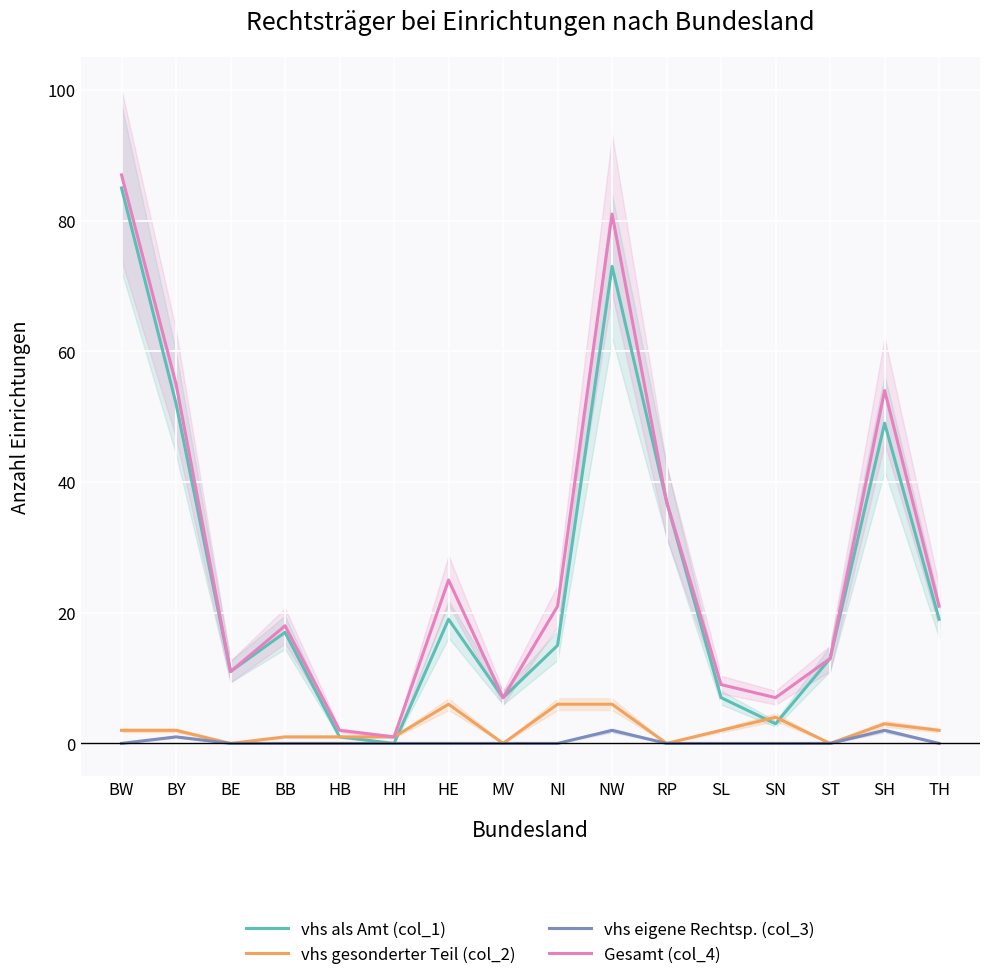

What is the value of the vhs als Amt (col_1) point at the 15th from the left?

49